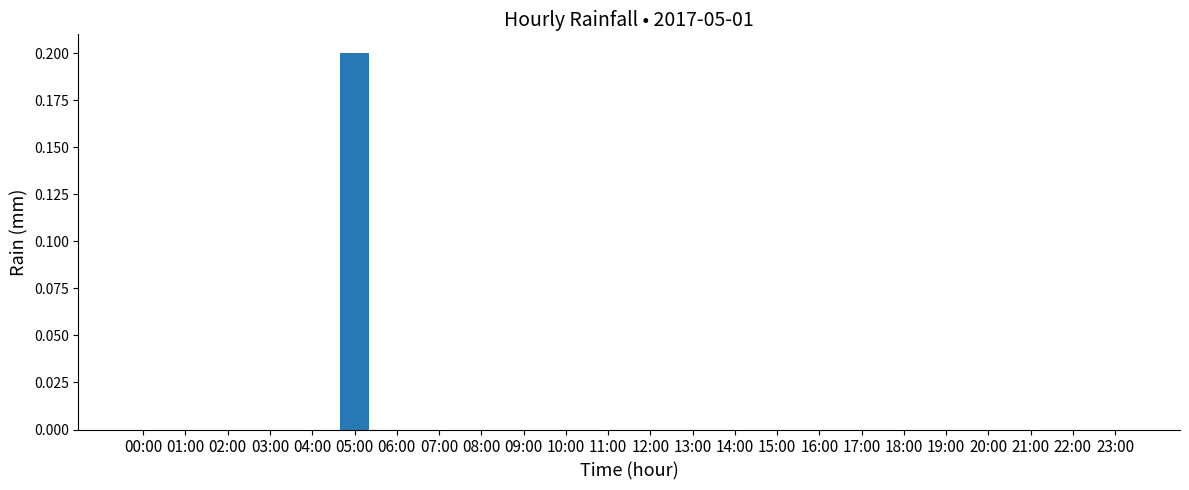

What is the sum of all values?

0.2